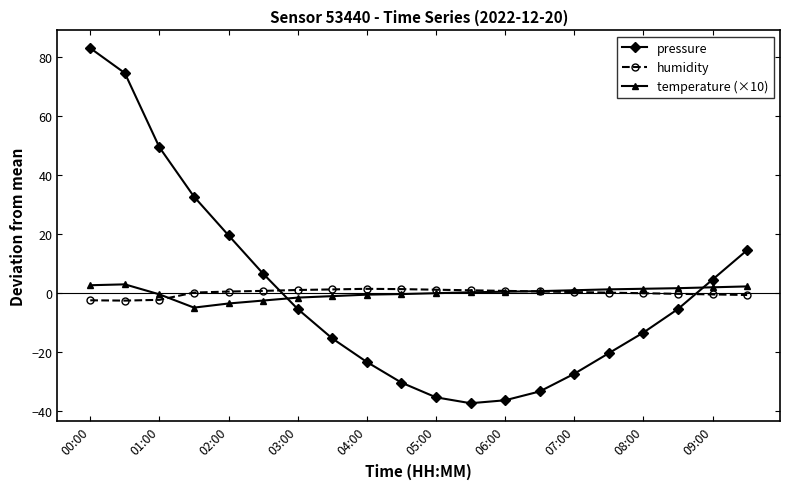

At how many categories does at least one series exceed 30?

4